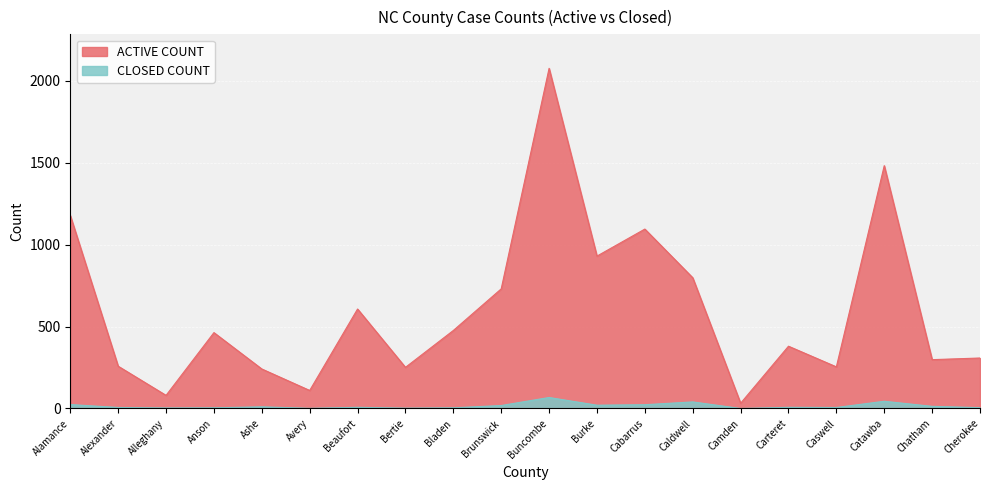

What position from the left is Caldwell?

14